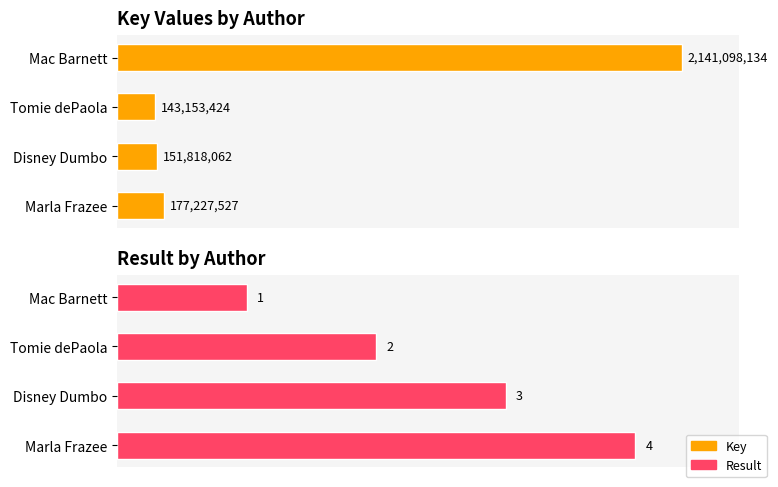

How many distinct data groups are displayed?

2